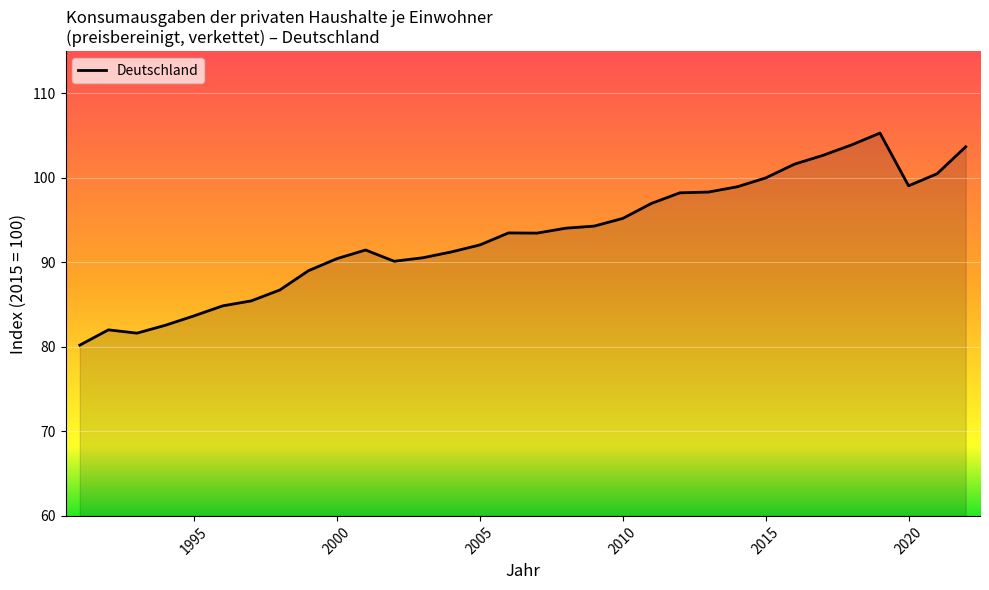

What is the value of the 3rd point from the left?

81.6